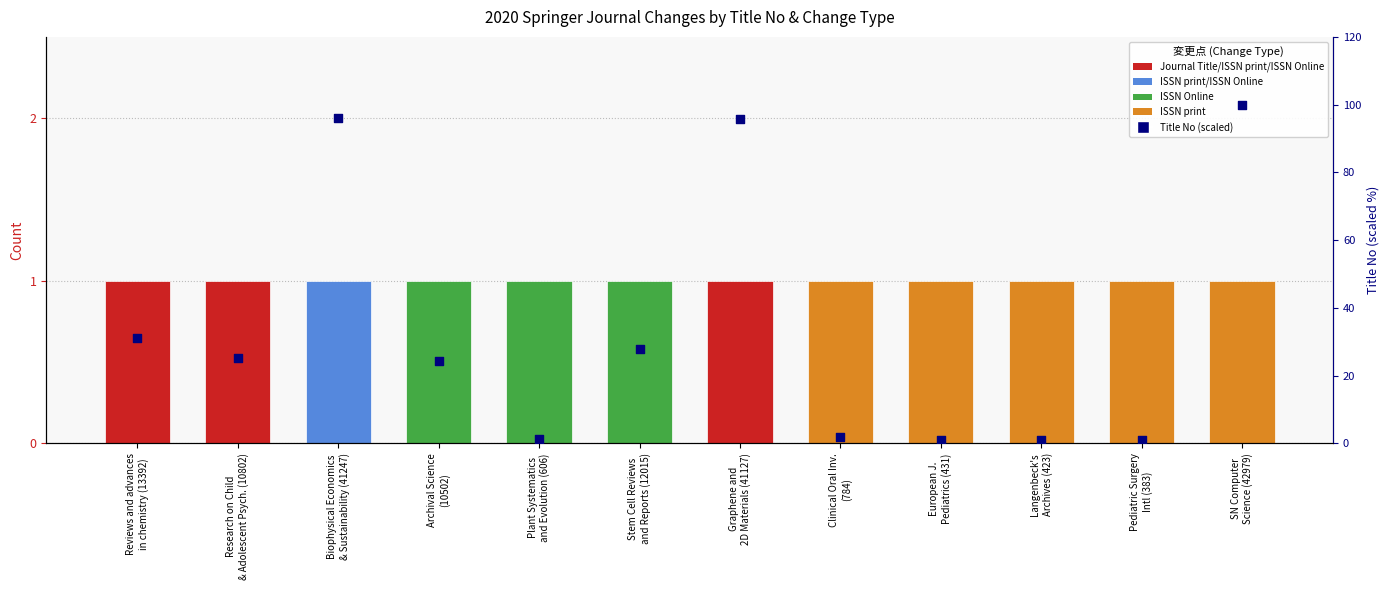

What is the change in value from Research on Child
& Adolescent Psych. (10802) to Langenbeck's
Archives (423)?

-24.1